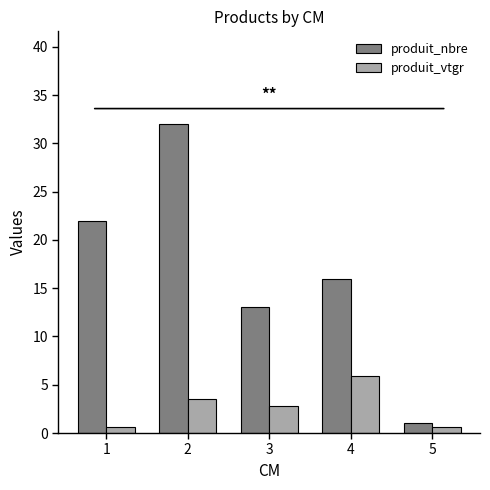

Between 1 and 5, which series saw the biggest shift?

produit_nbre